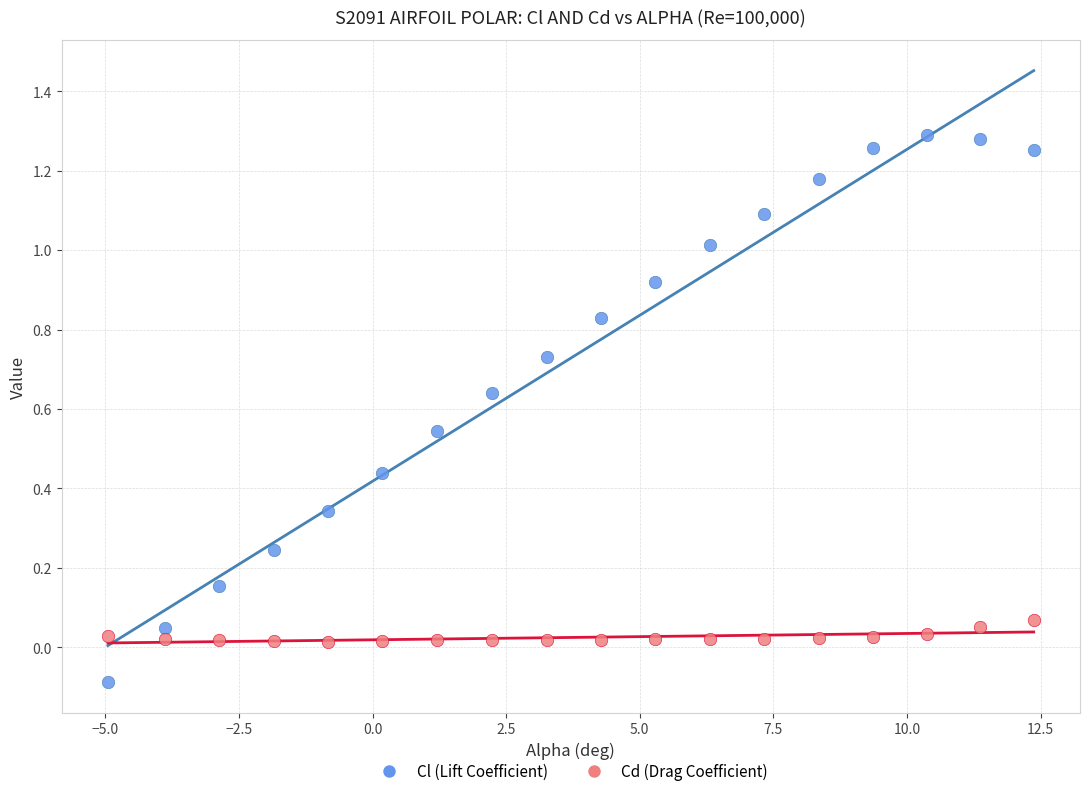

Across all data points, what is the range of Y values (max minus min)?

1.4